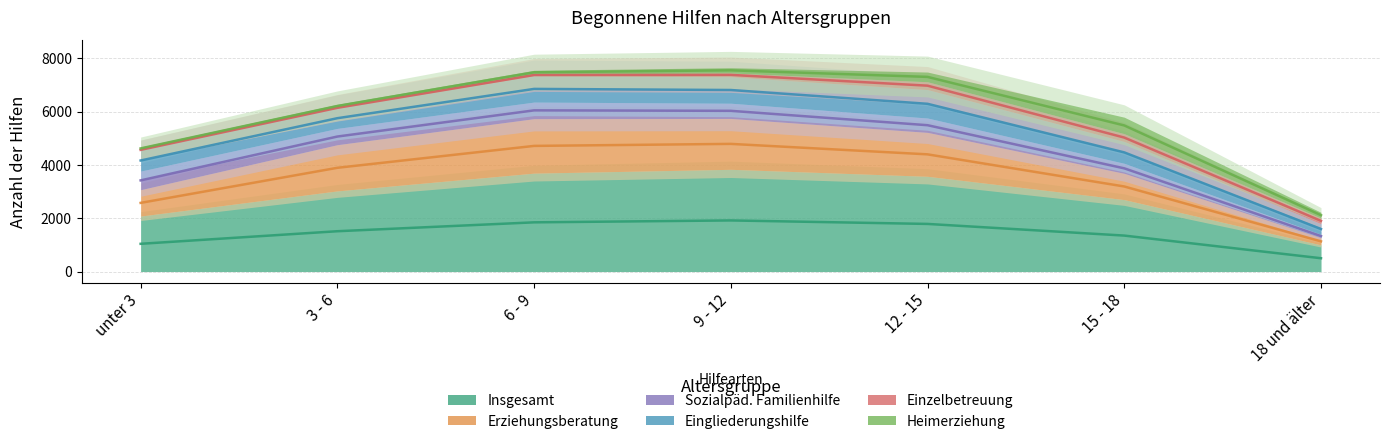

What is the label of the 4th point from the left?

9 - 12